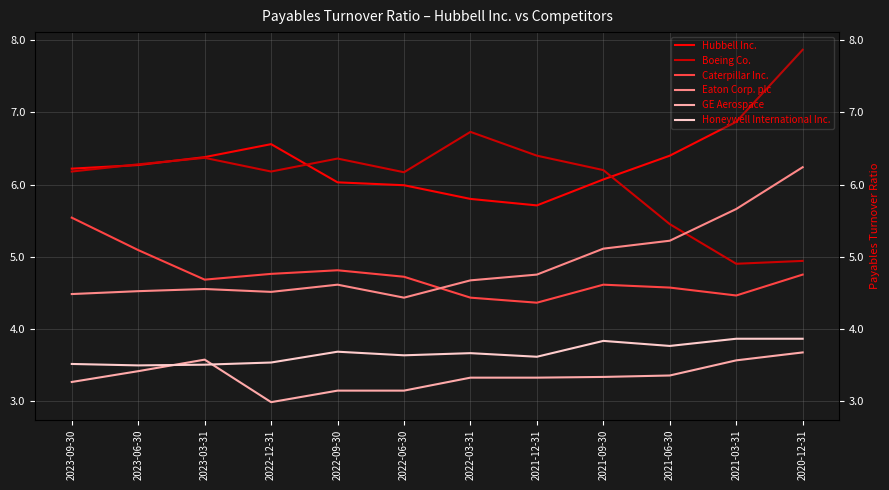

True or false: Boeing Co. has a value of 3.8 at 2021-09-30.

False